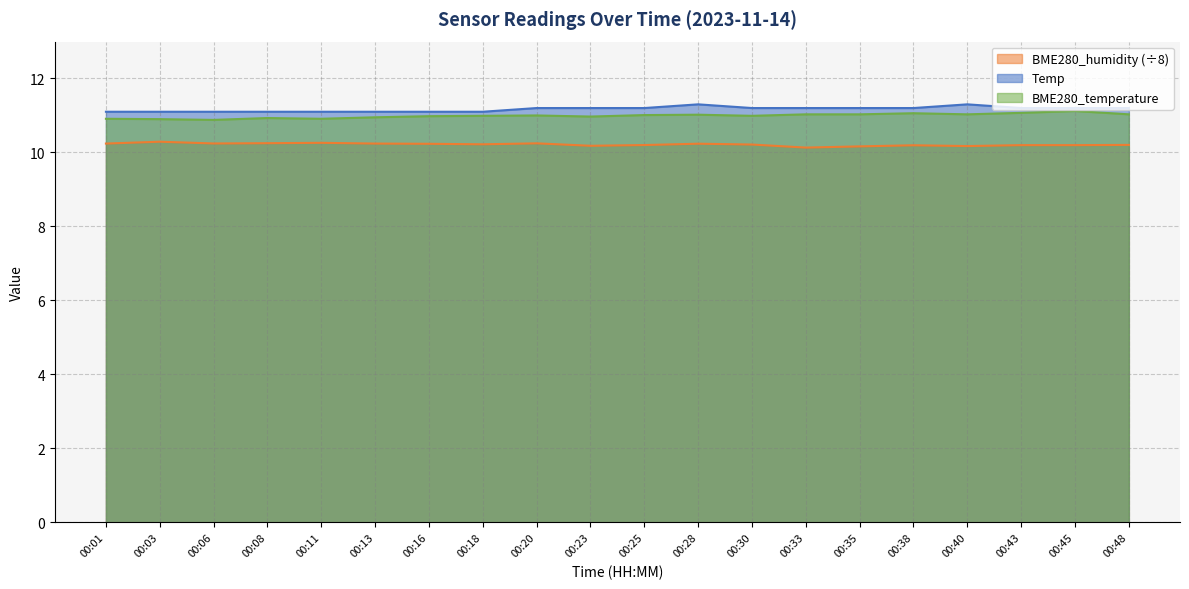

What is the sum of the Temp values at 00:28 and 00:01?

22.4